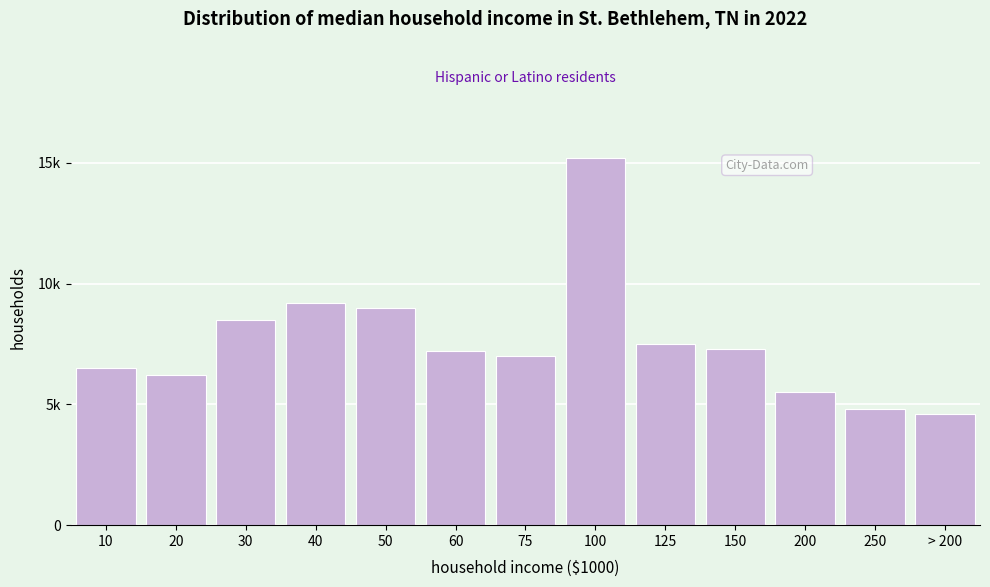

Does the chart contain any negative values?

No